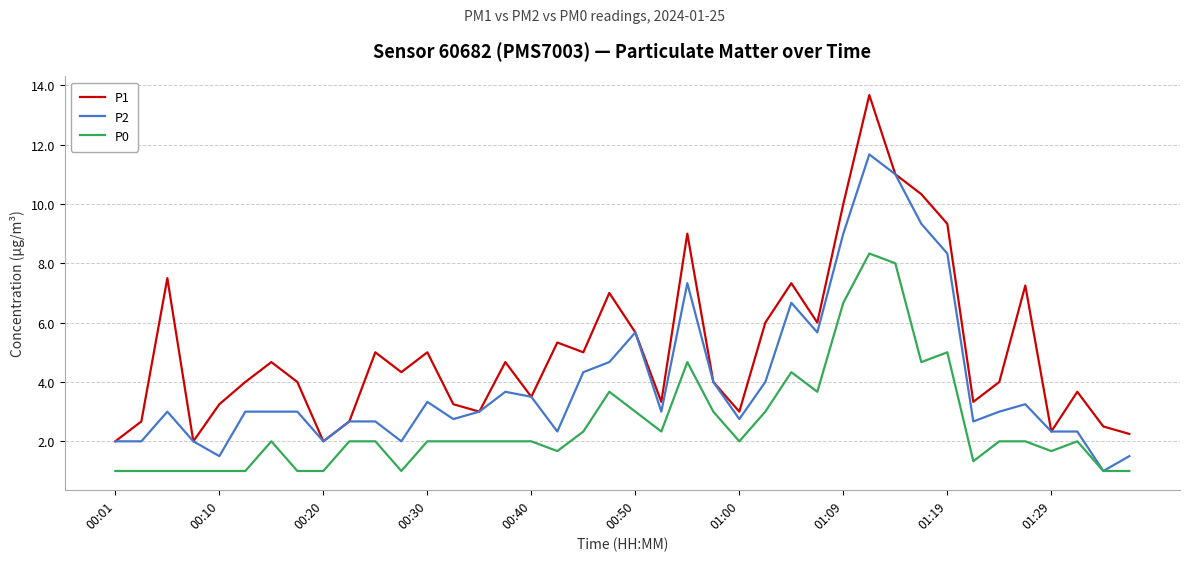

Which series has the largest range (max minus min)?

P1